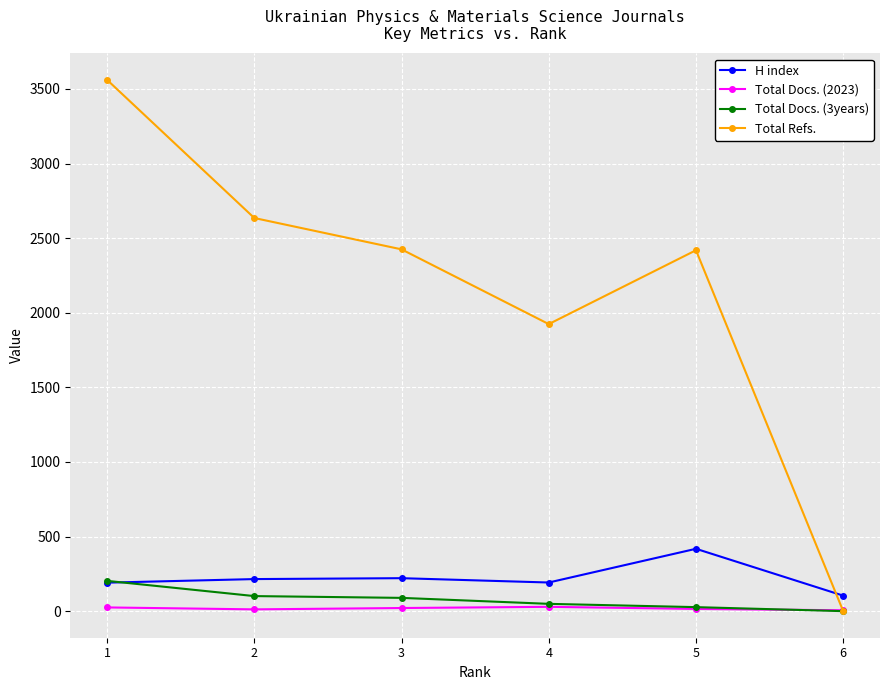

What is the greatest value displayed?

3561